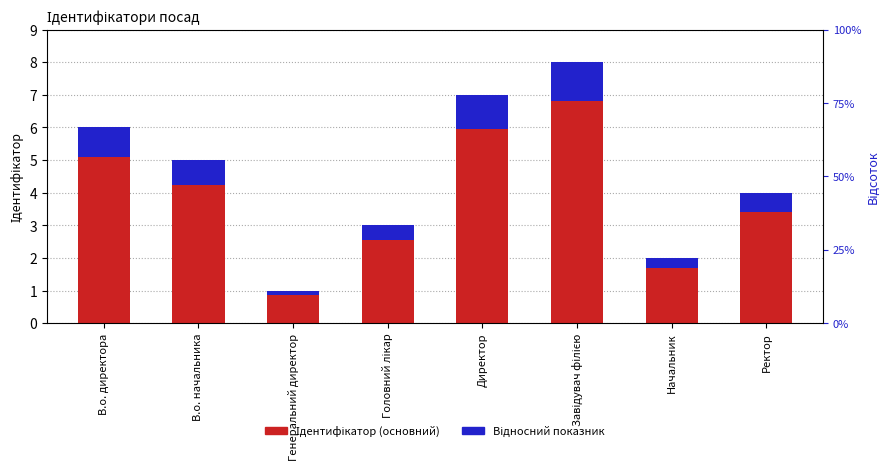

What is the total value across all series at Директор?

7.0